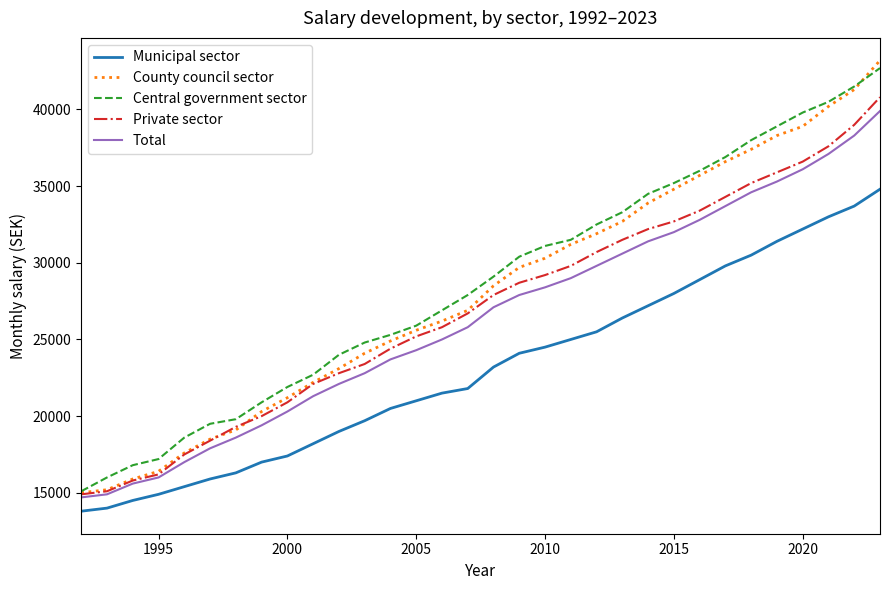

Which series has the largest range (max minus min)?

County council sector